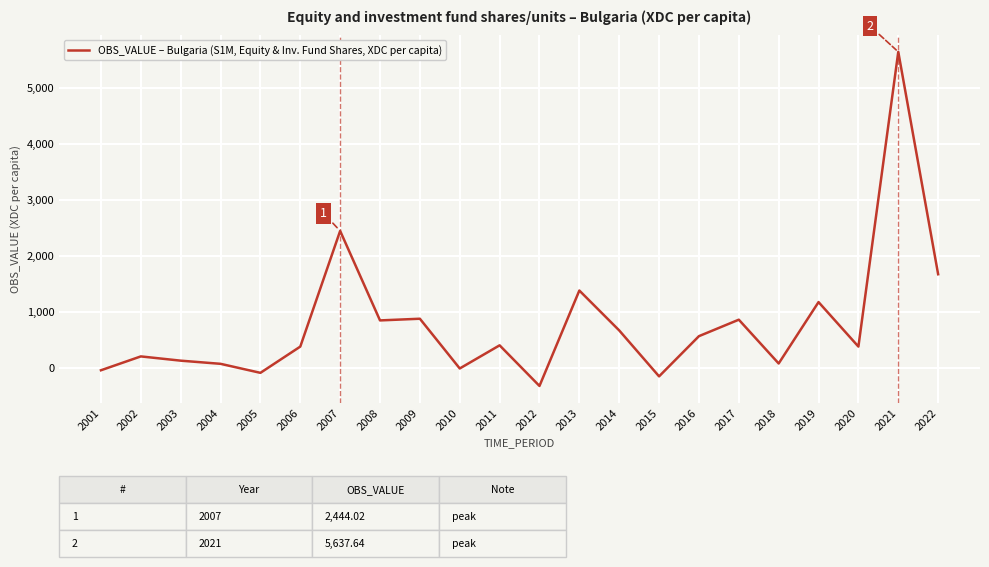

Where is the data nearest to the value 2658?

2007